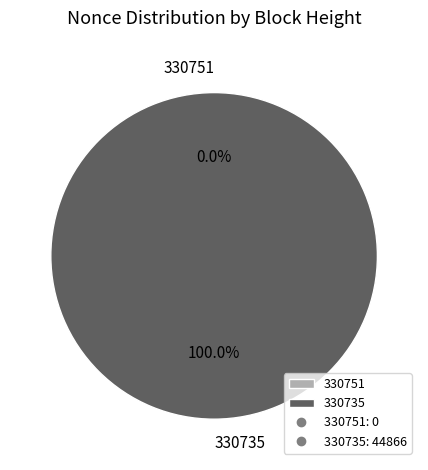

What percentage do 330751 and 330735 together represent?

100.0%